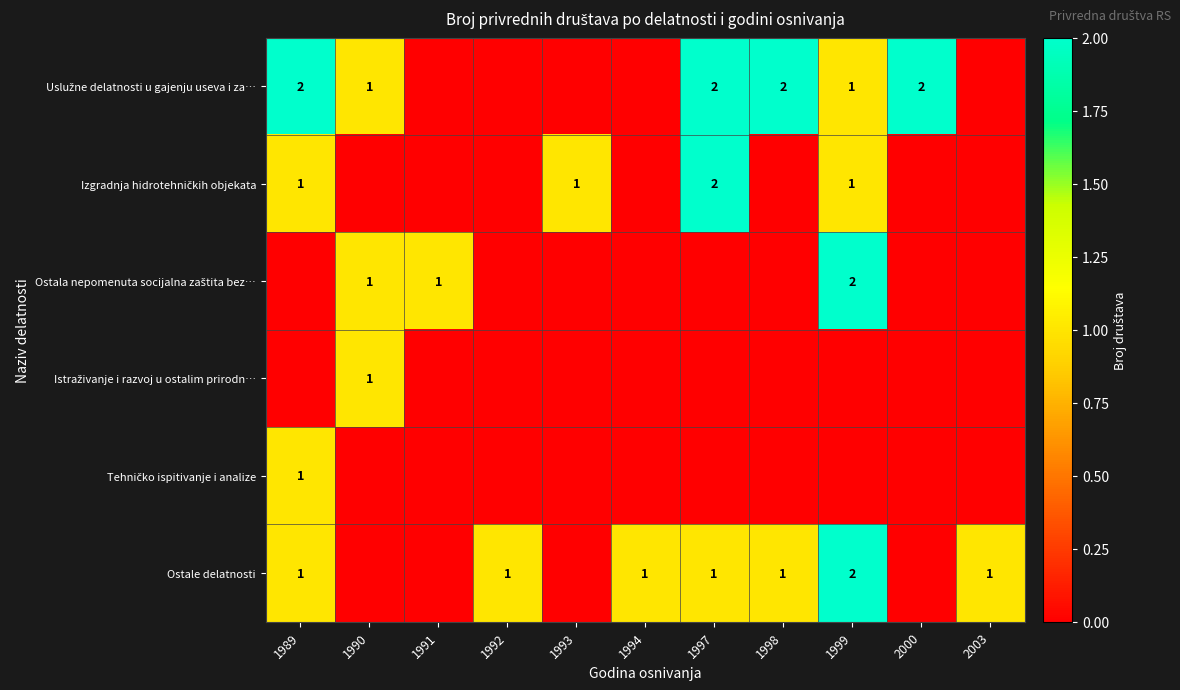

Rank the series by their maximum value, from lowest to highest.

Istraživanje i razvoj u ostalim prirodn…, Tehničko ispitivanje i analize, Uslužne delatnosti u gajenju useva i za…, Izgradnja hidrotehničkih objekata, Ostala nepomenuta socijalna zaštita bez…, Ostale delatnosti